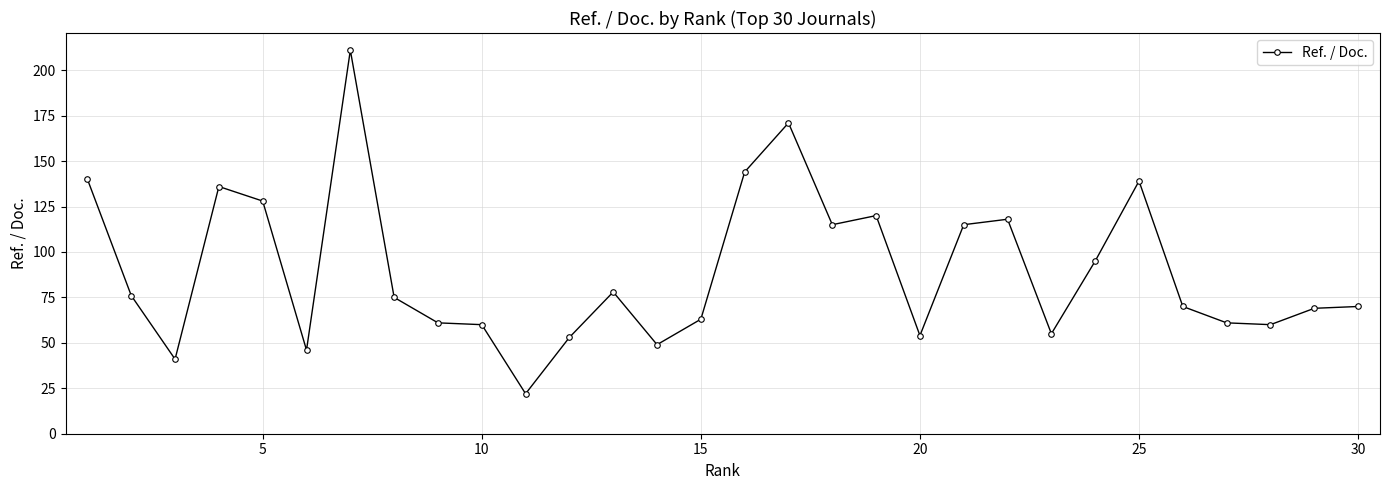

What is the greatest value displayed?

211